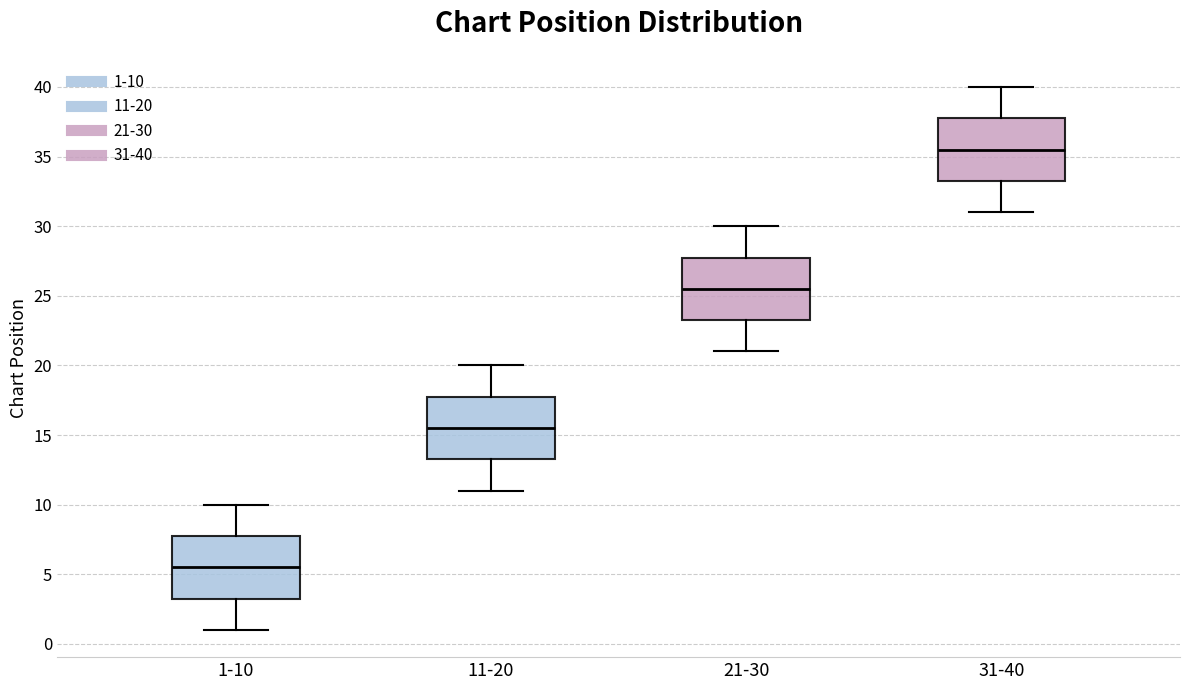

Where is the lower edge of the box for 11-20 on the y-axis? The values are not printed on the chart, so give them approximately, as read against the axis.

13.5